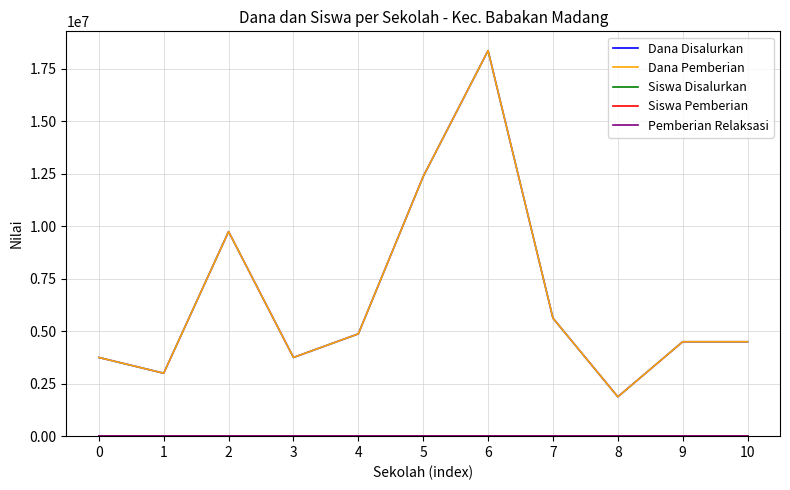

At 0, list the series in order from largest to smallest.

Dana Disalurkan, Dana Pemberian, Siswa Disalurkan, Siswa Pemberian, Pemberian Relaksasi